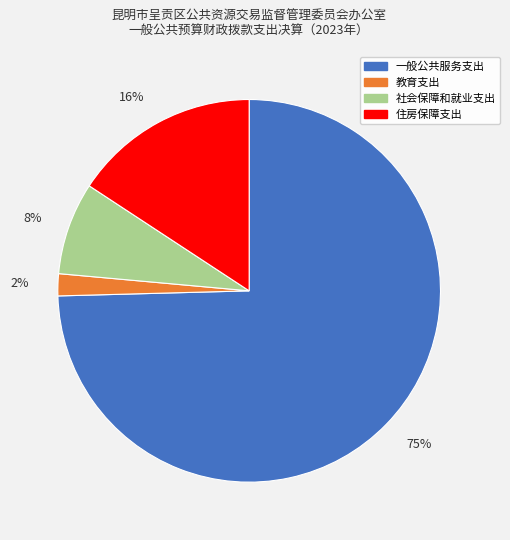

Count the number of slices in the pie.

4